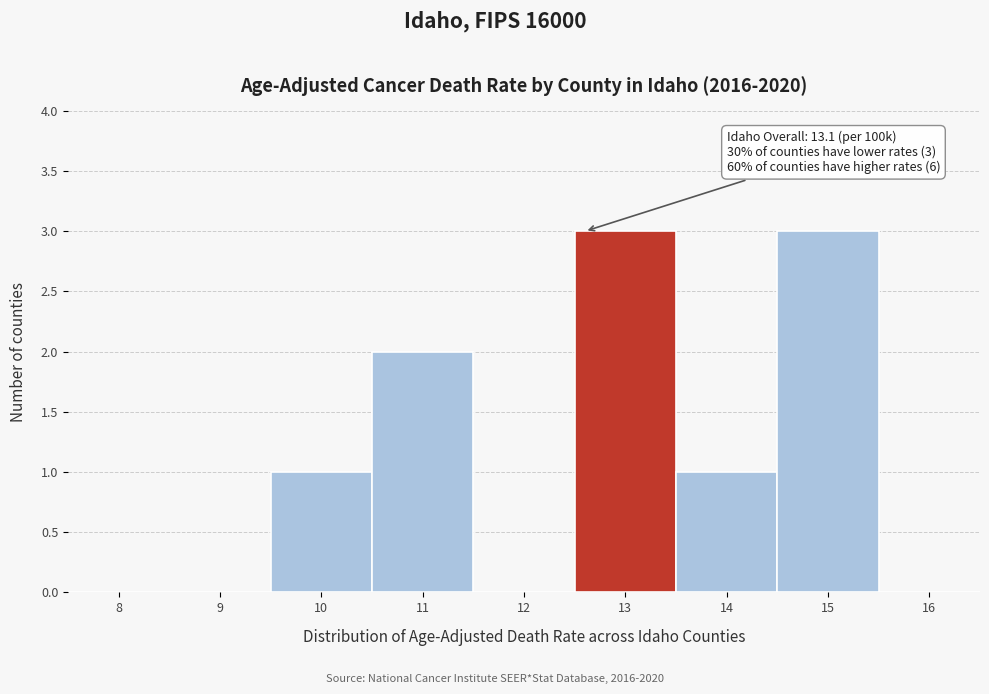

Reading left to right, what are all the values shown in this chart?

8=0	9=0	10=1	11=2	12=0	13=3	14=1	15=3	16=0